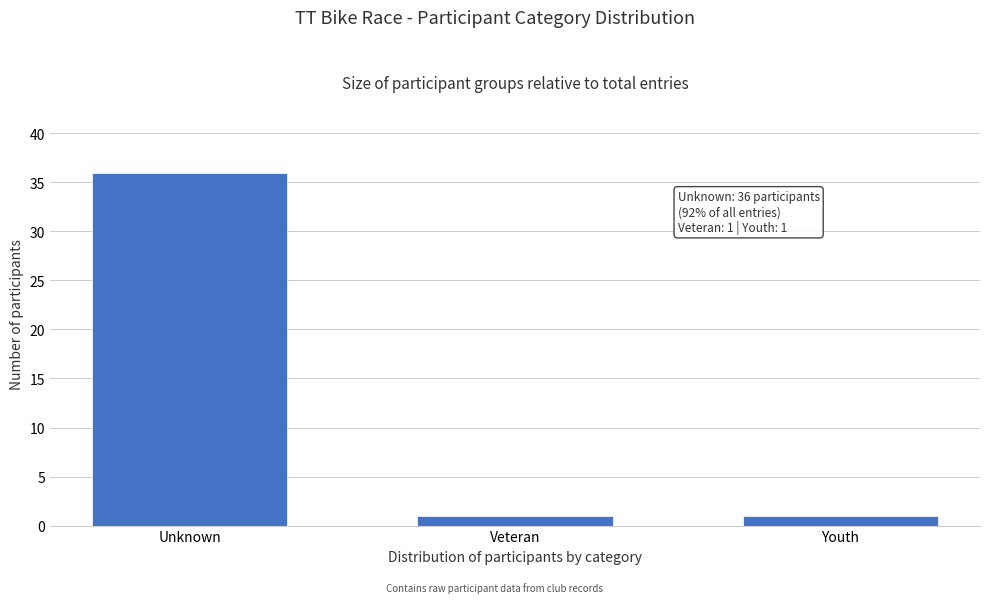

Reading left to right, list all the values displayed in this chart.

36	1	1